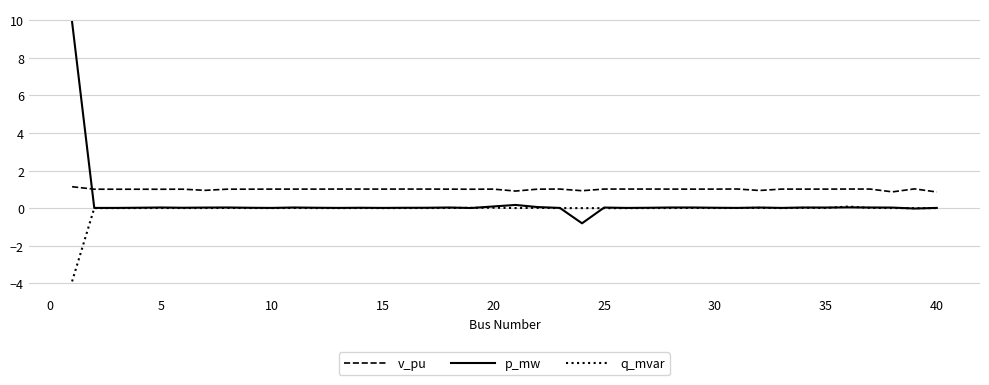

Which series has the largest total across all categories?

v_pu